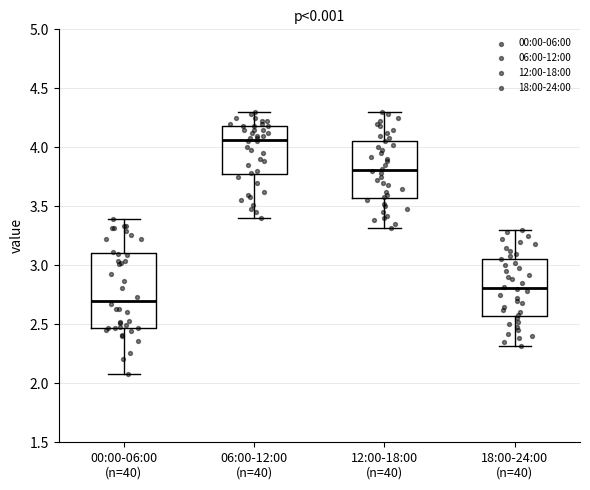

Where does the lower whisker of the box for 12:00-18:00 (n=40) end on the y-axis? The values are not printed on the chart, so give them approximately, as read against the axis.

3.30